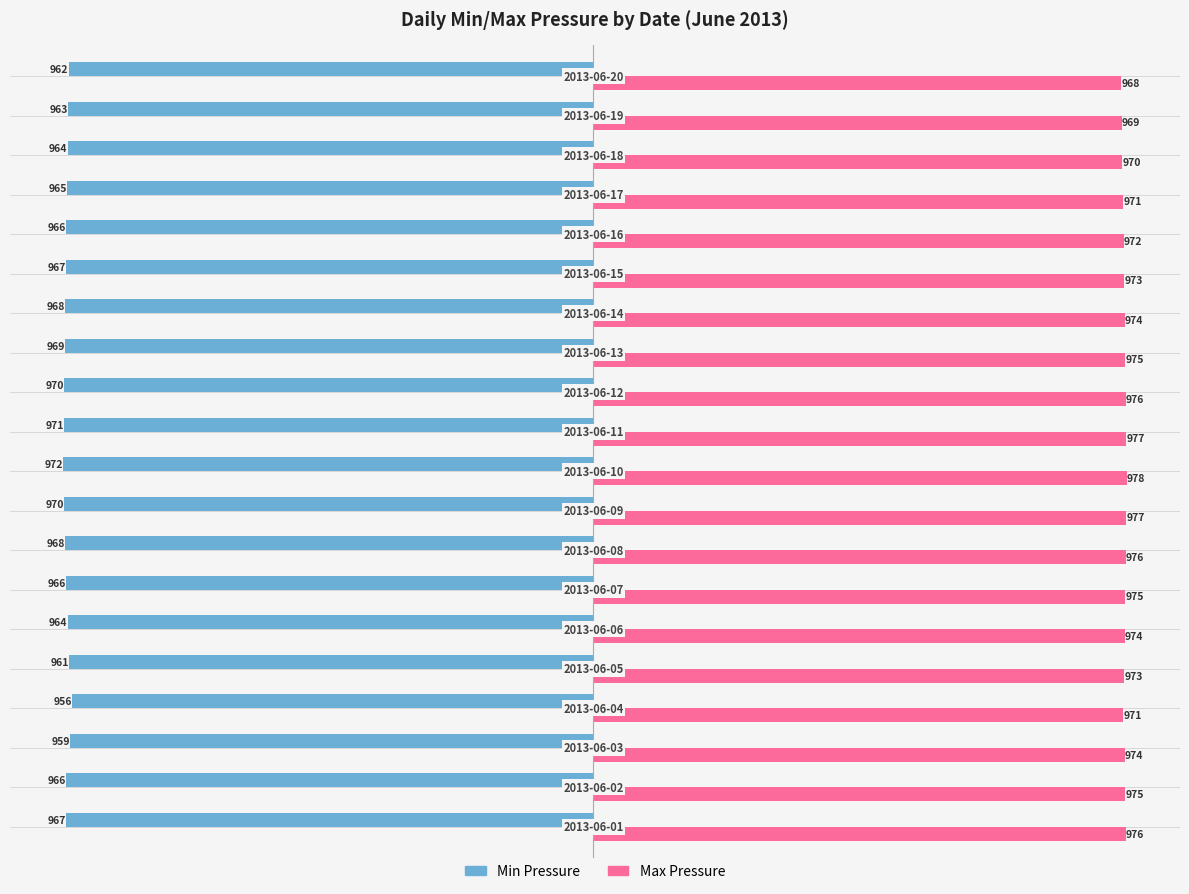

Which series has the largest total across all categories?

Max Pressure